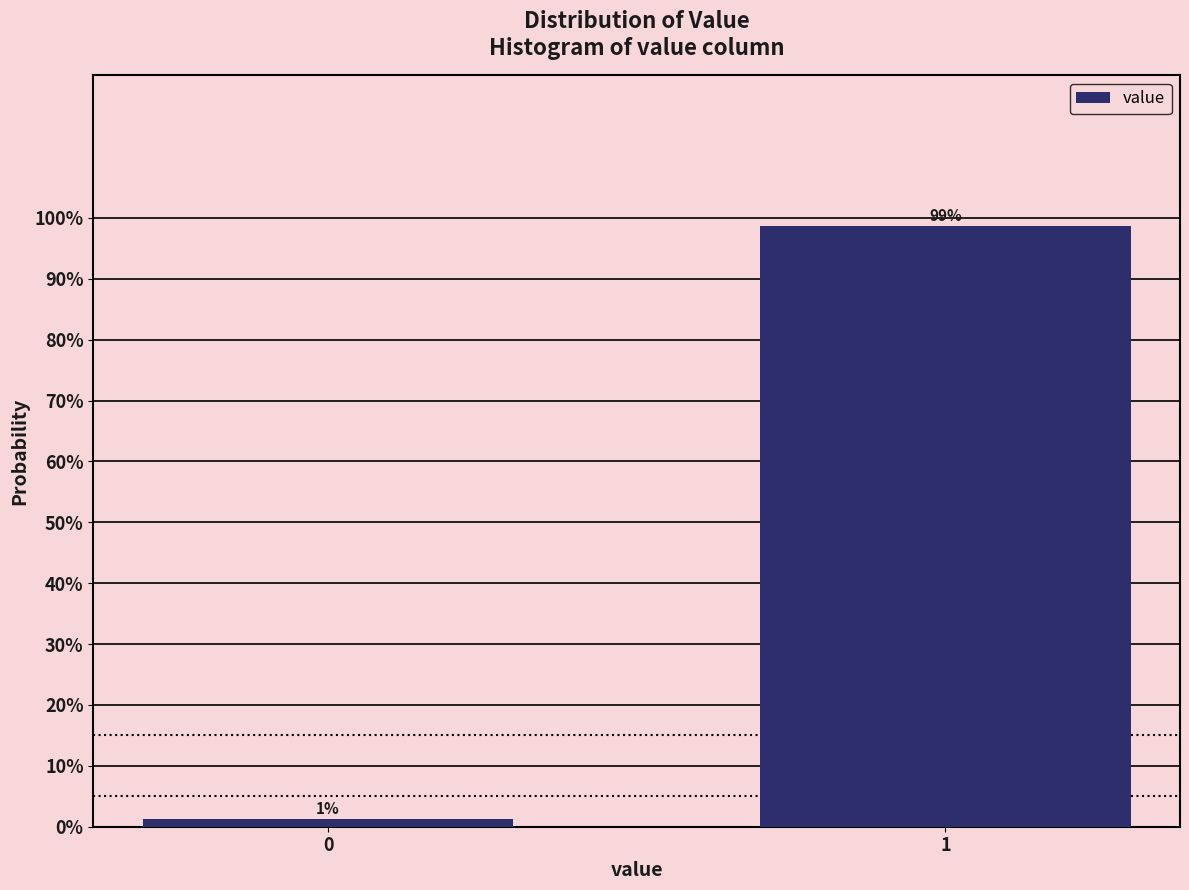

What is the value of the 2nd bar from the left?

98.7